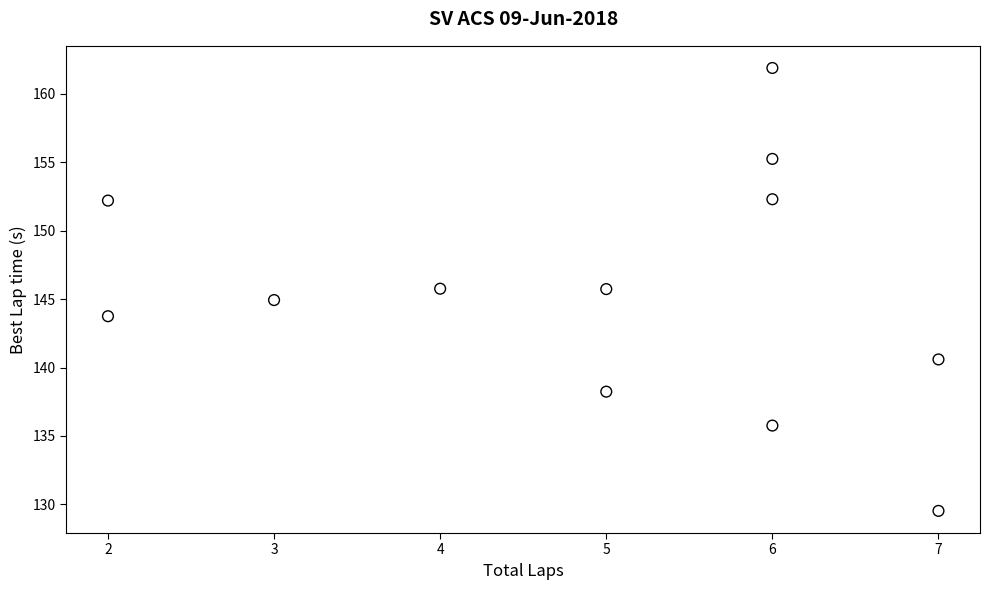

What is the average X value?

4.9